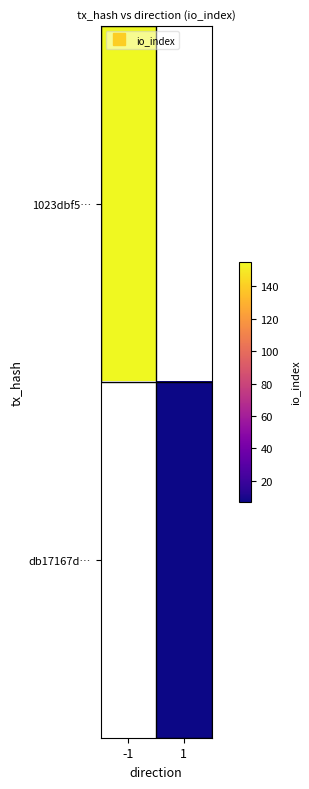

Which series has the largest range (max minus min)?

1023dbf5…